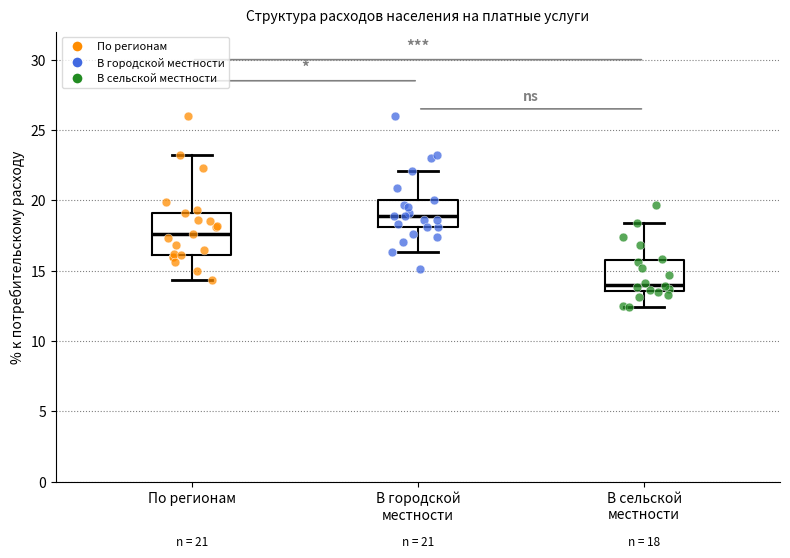

Which box's median line is the lowest?

В сельской местности